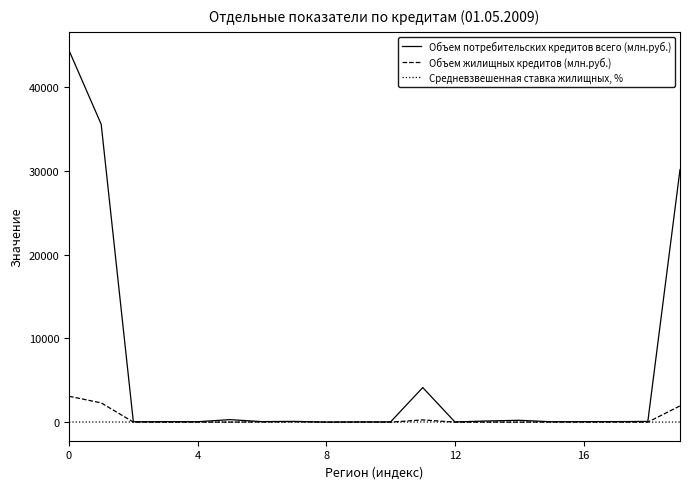

How many distinct data groups are displayed?

3